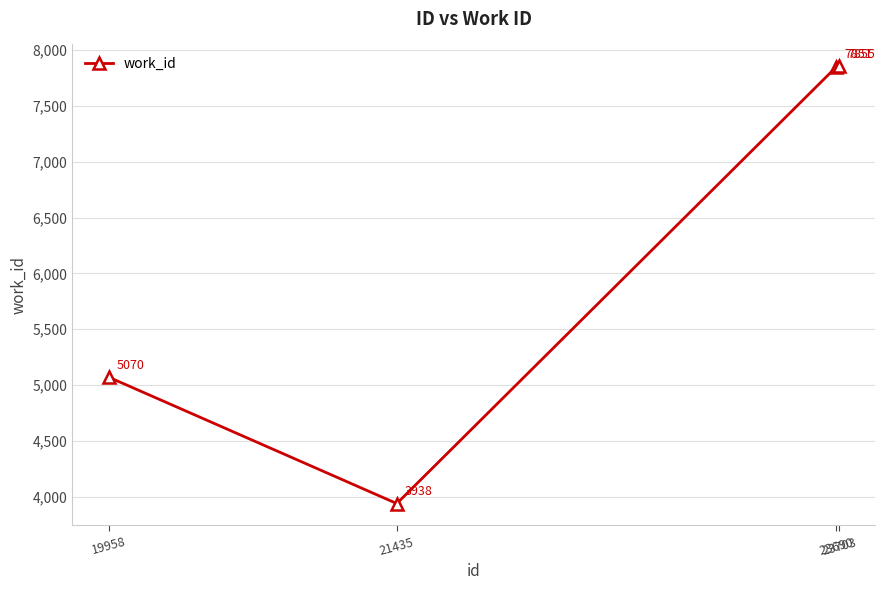

How many interior local valleys (lower than both neighbors) does the data have?

1